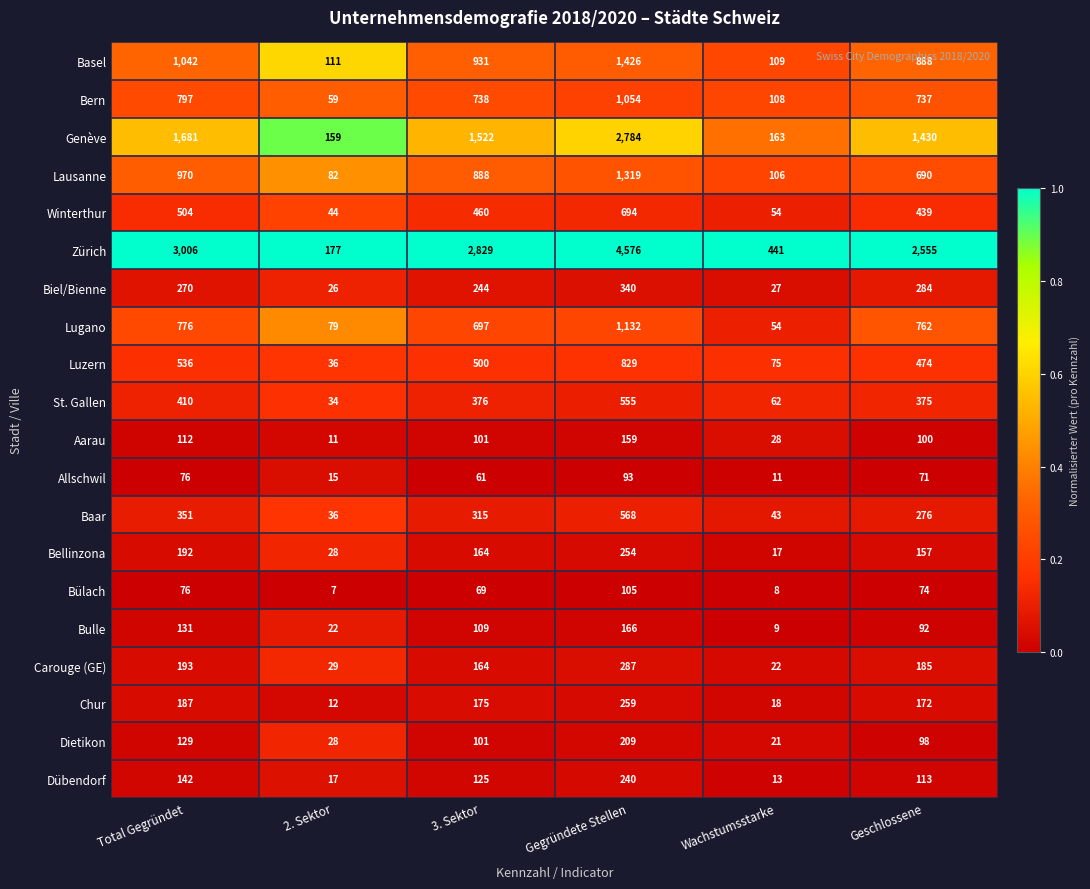

List the labels in order of Lausanne value, smallest first.

2. Sektor, Wachstumsstarke, Geschlossene, 3. Sektor, Total Gegründet, Gegründete Stellen